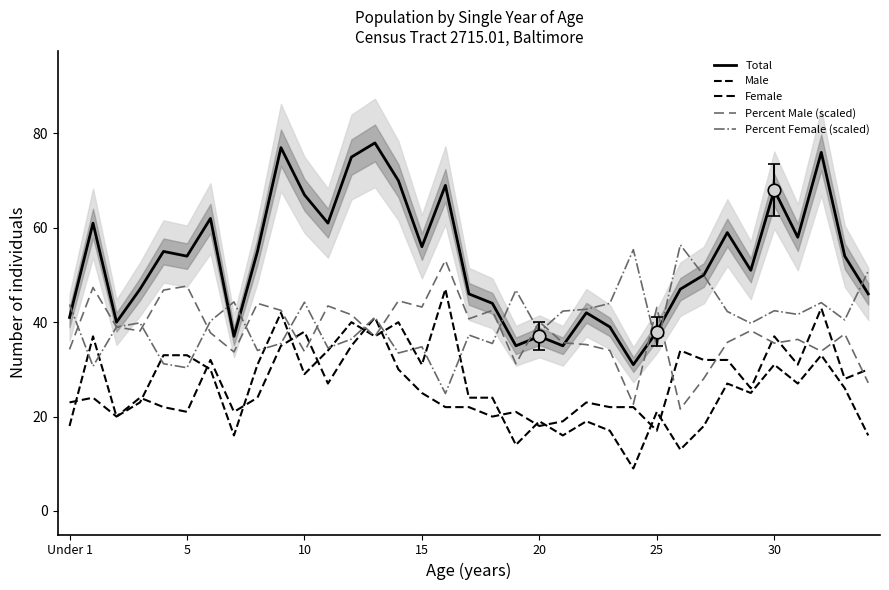

Which series changed the most between 23 and 34?

Female